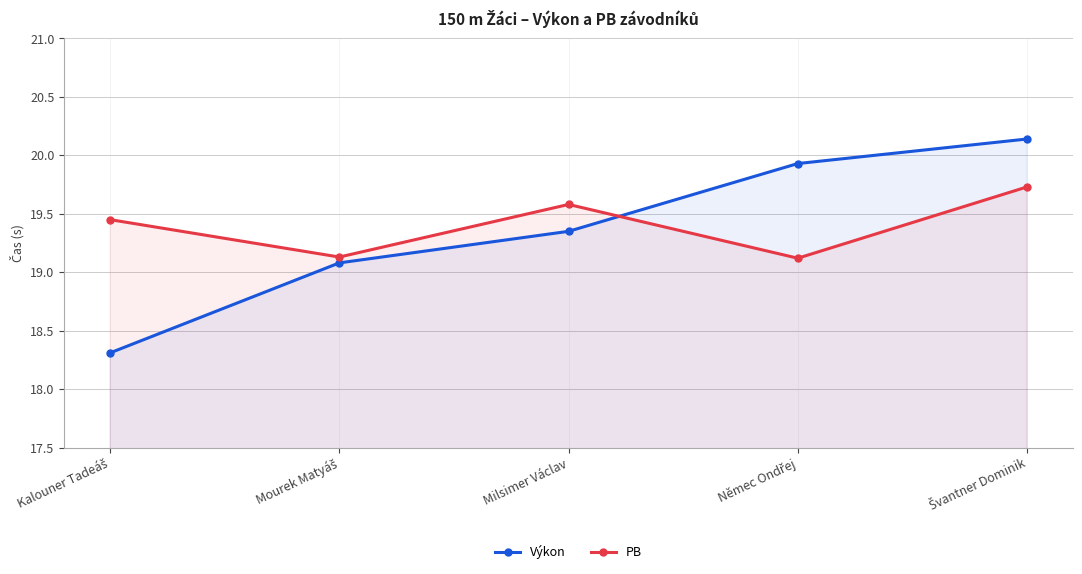

What is the total value across all series at Kalouner Tadeáš?

37.8